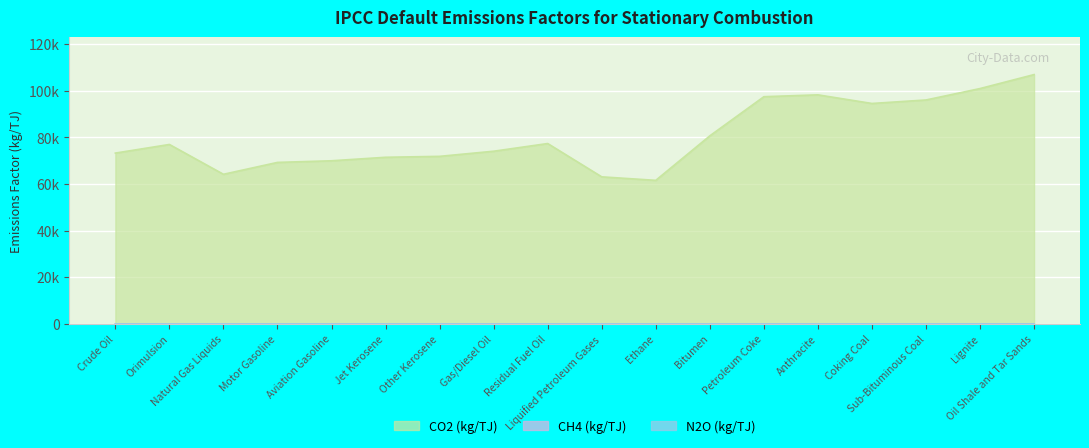

Rank the series at Anthracite from highest to lowest value.

CO2 (kg/TJ), N2O (kg/TJ), CH4 (kg/TJ)